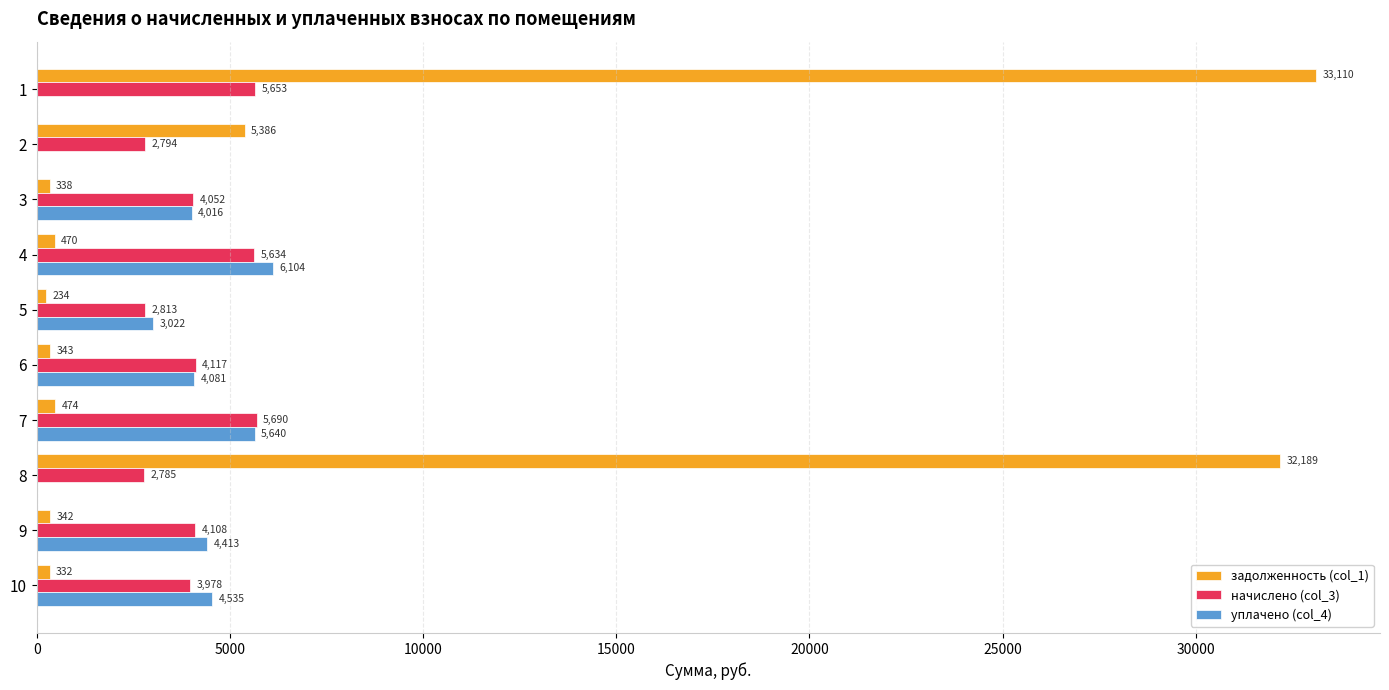

What is the approximate value of начислено (col_3) at 5?

2812.6